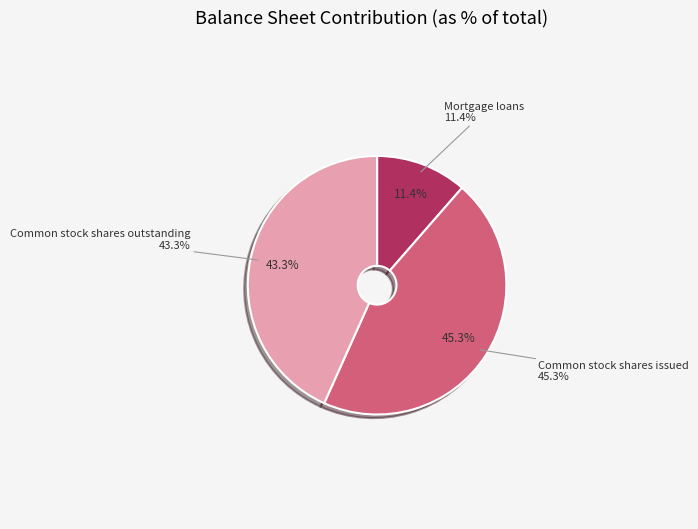

What is the ratio of the value at Mortgage loans to the value at Common stock shares issued?

0.3